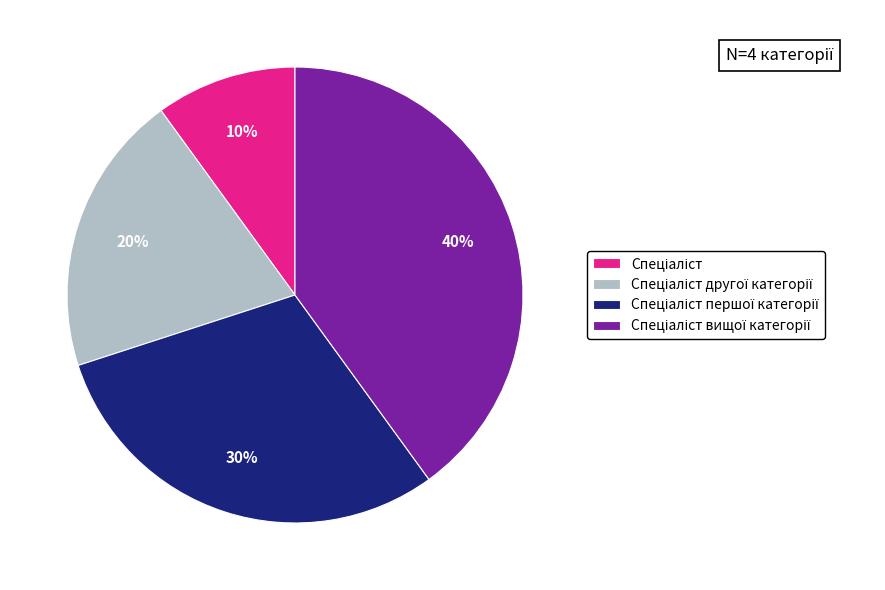

Is there a majority slice in this chart?

No